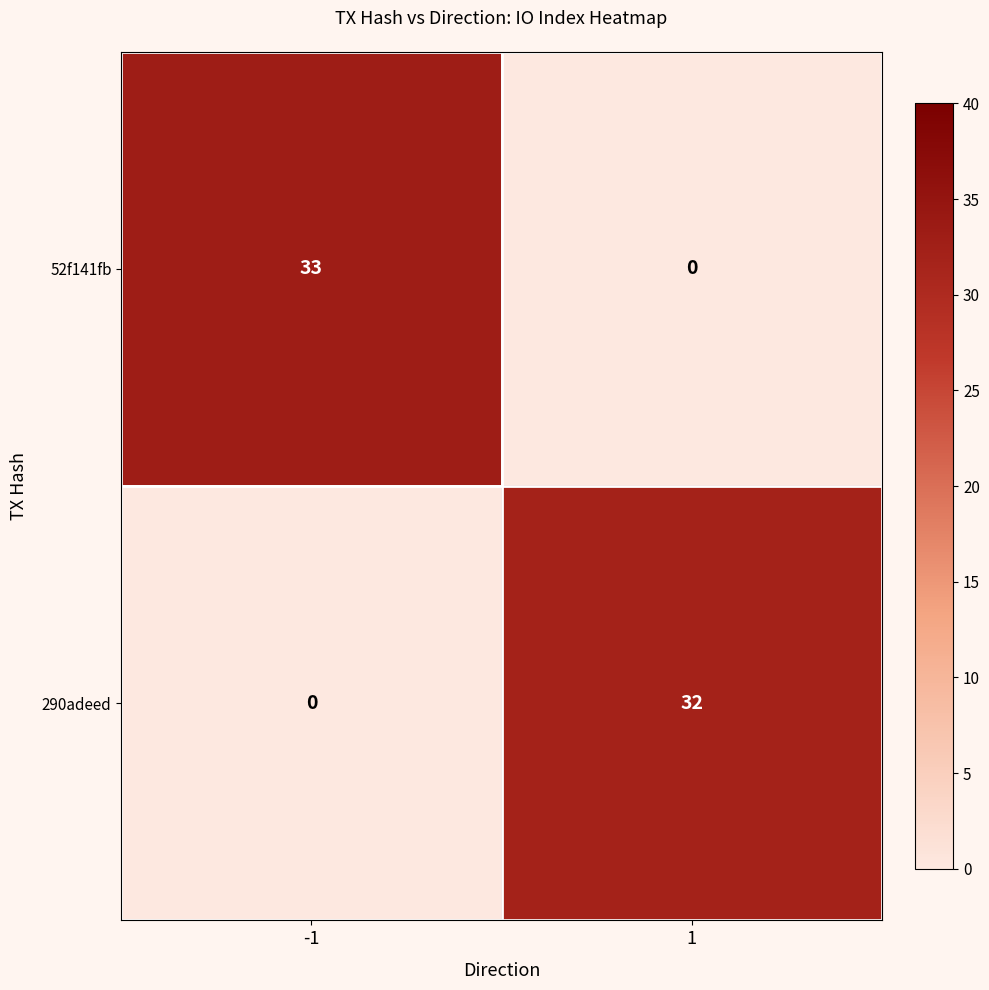

What is the difference between the maximum and minimum values in the 290adeed series?

32